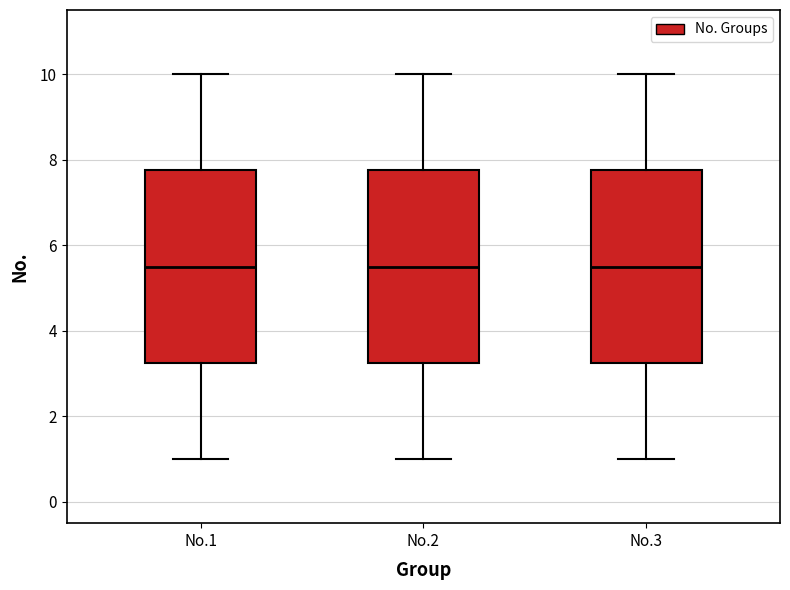

Reading left to right, transcribe this box plot: for each box, give where its median line is, the range the box spans, and where its two whiskers end, as read against the y-axis. The values are not printed on the chart, so give them approximately, as read against the axis.

No.1: median 5.6, box 3.2 to 7.8, whiskers 1.0 to 10.0
No.2: median 5.6, box 3.2 to 7.8, whiskers 1.0 to 10.0
No.3: median 5.6, box 3.2 to 7.8, whiskers 1.0 to 10.0